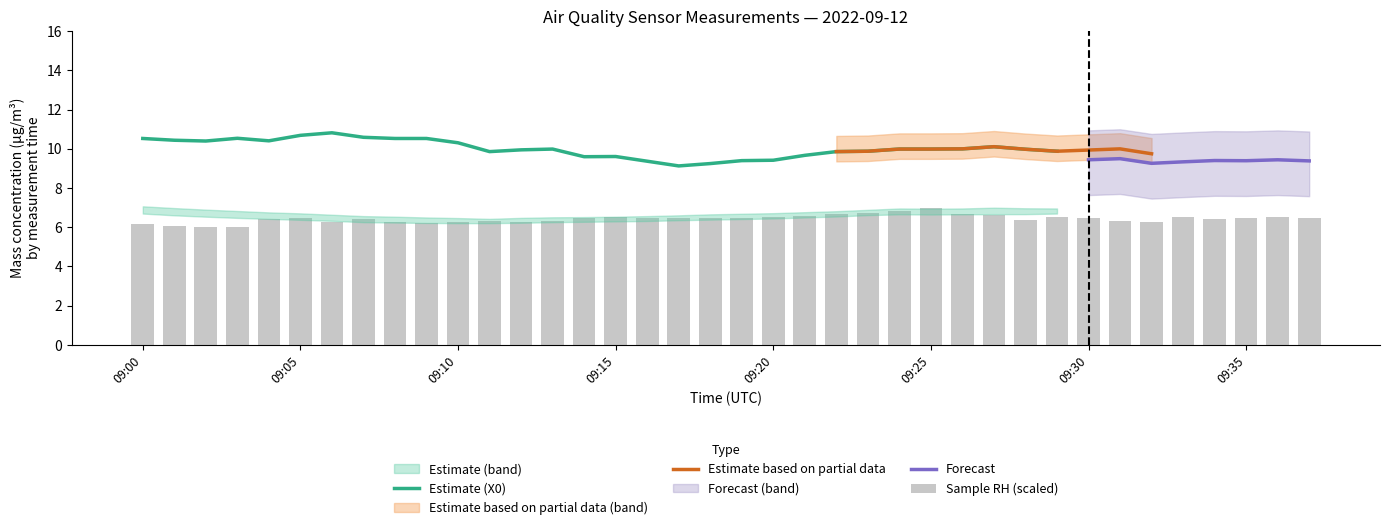

What is the lowest value of the Estimate (X0) series?

9.1